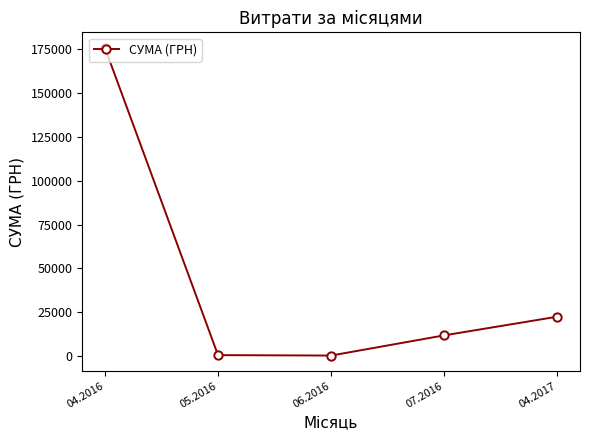

What is the value of the 2nd point from the left?

504.0